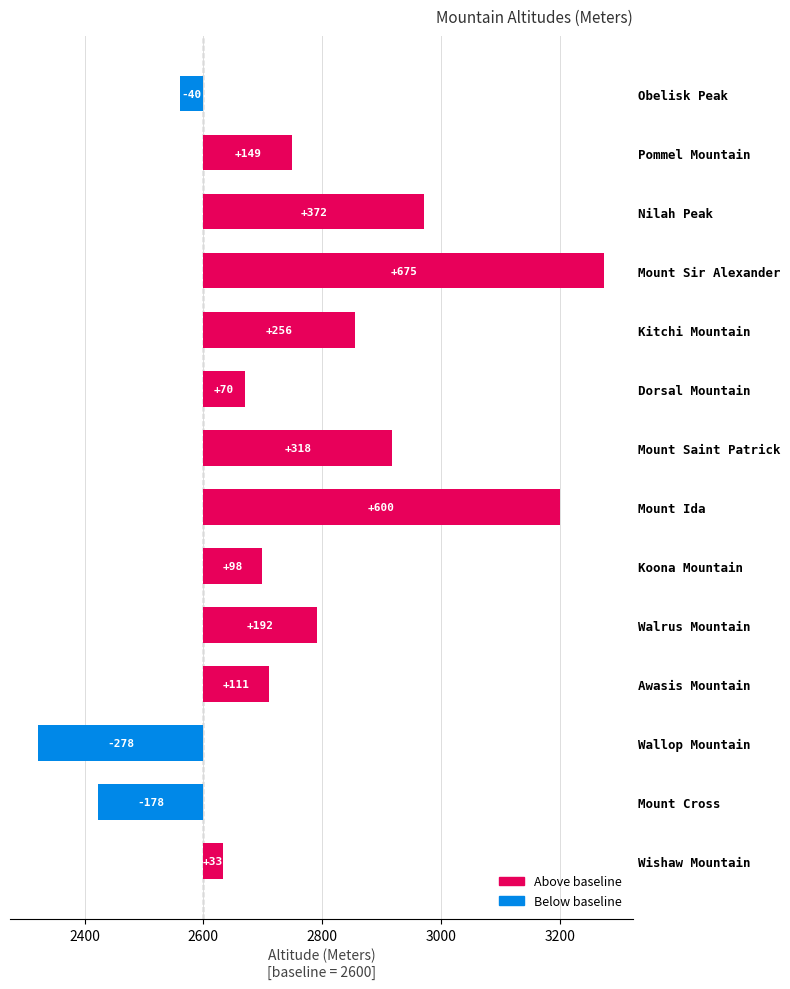

How many positive values are there?

11